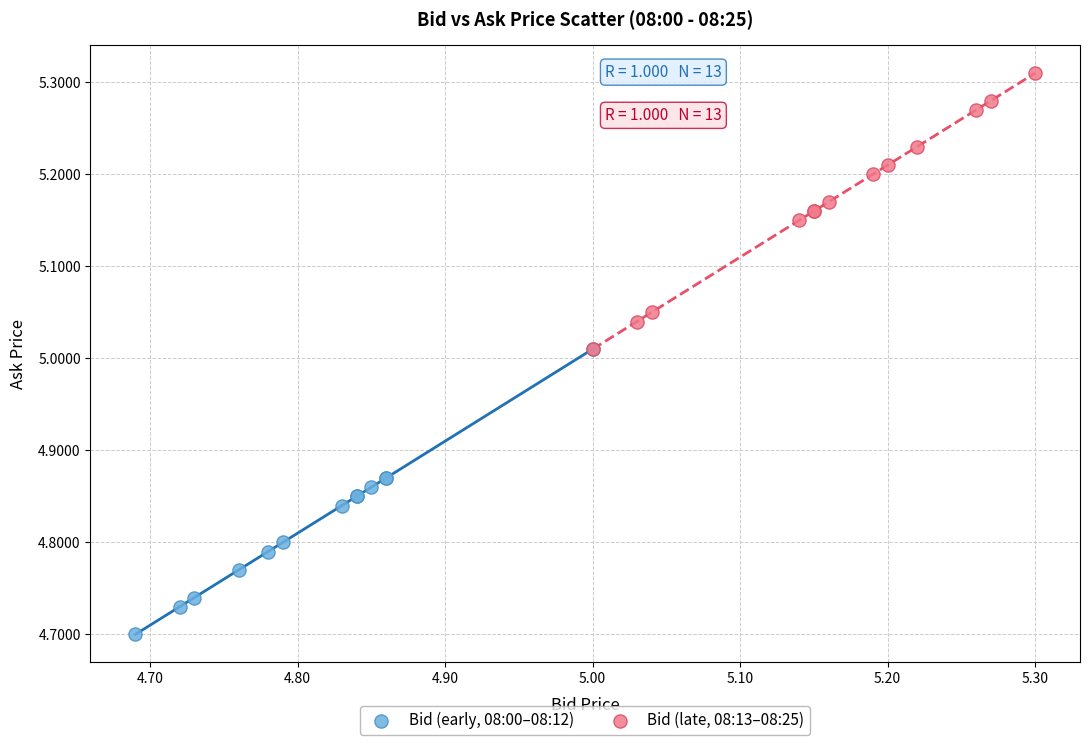

Which series reaches the minimum Y coordinate?

Bid (early, 08:00–08:12)